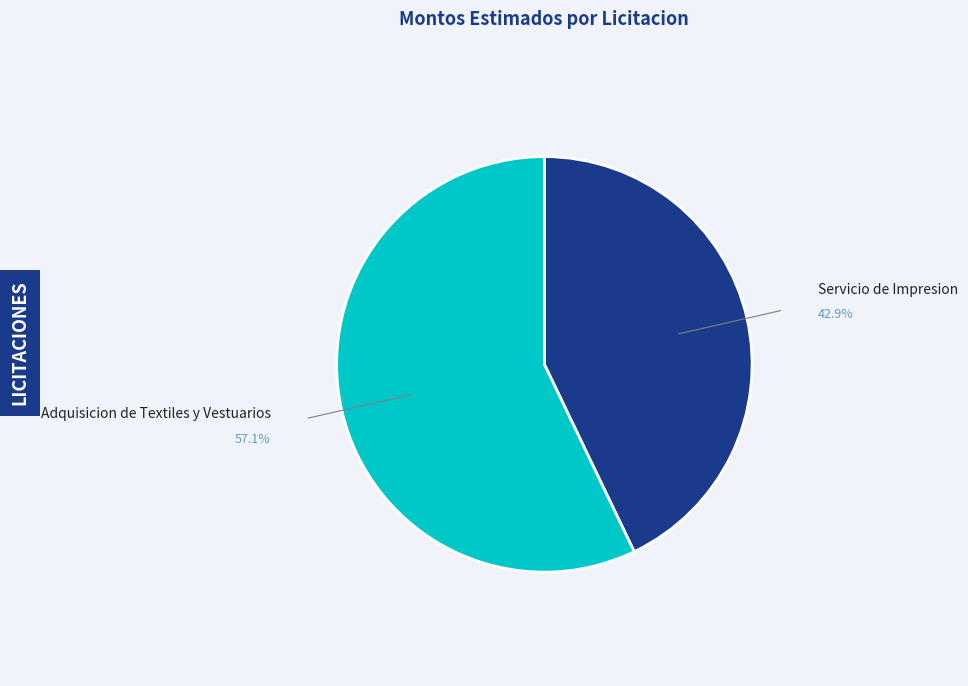

How many slices are in this pie chart?

2